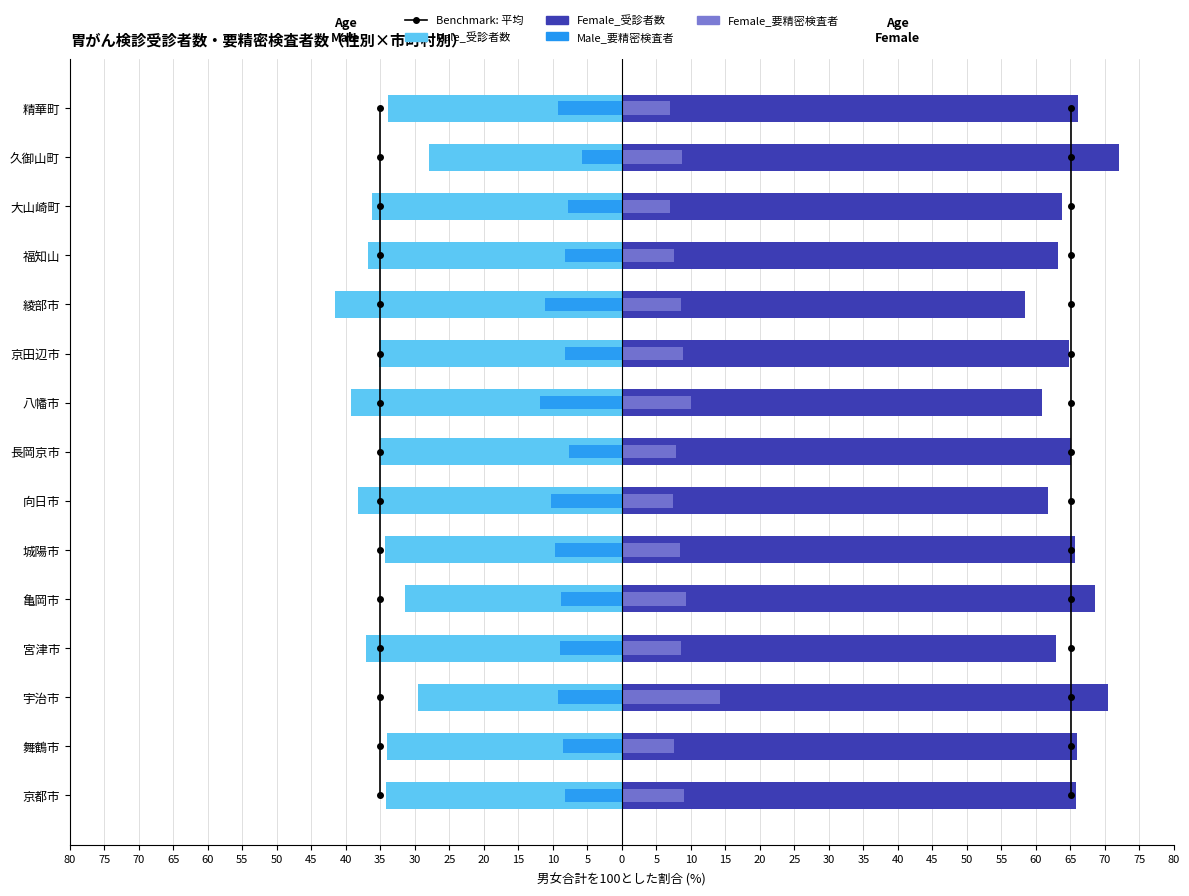

What is the value of the Male_受診者数 bar at the 3rd from the left?

-29.6